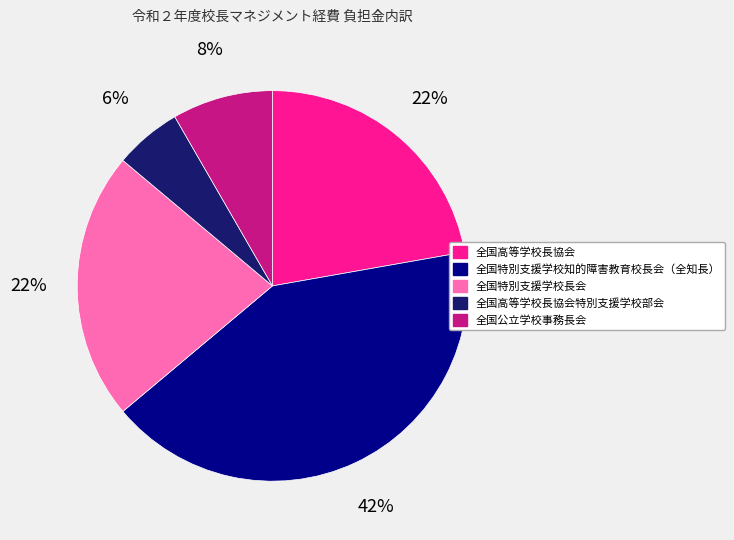

Is the sum of 全国高等学校長協会特別支援学校部会 and 全国特別支援学校知的障害教育校長会（全知長） greater than half?

No